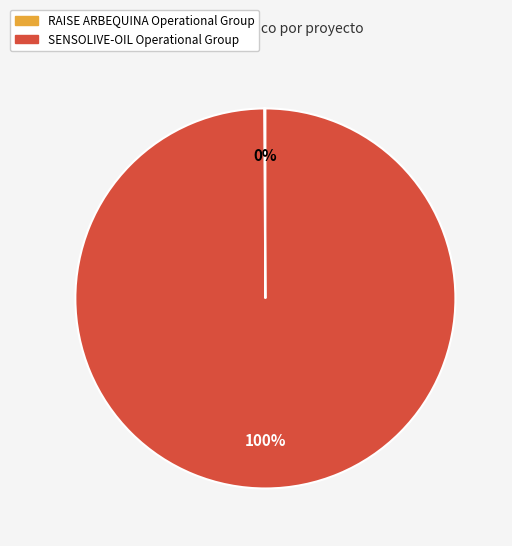

Is it true that SENSOLIVE-OIL Operational Group is 100% of the pie?

True